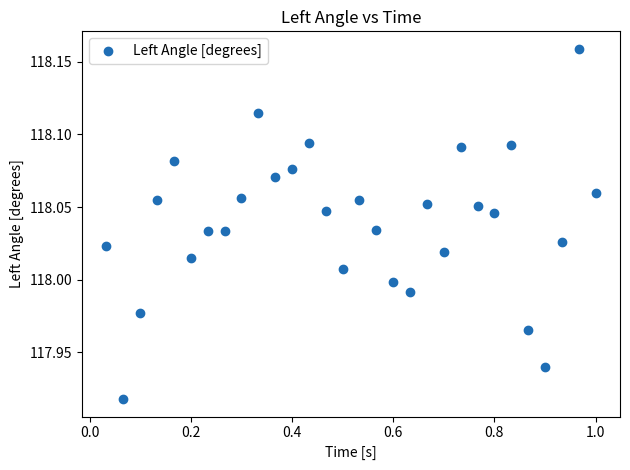

What is the range of X values (max minus min)?

1.0